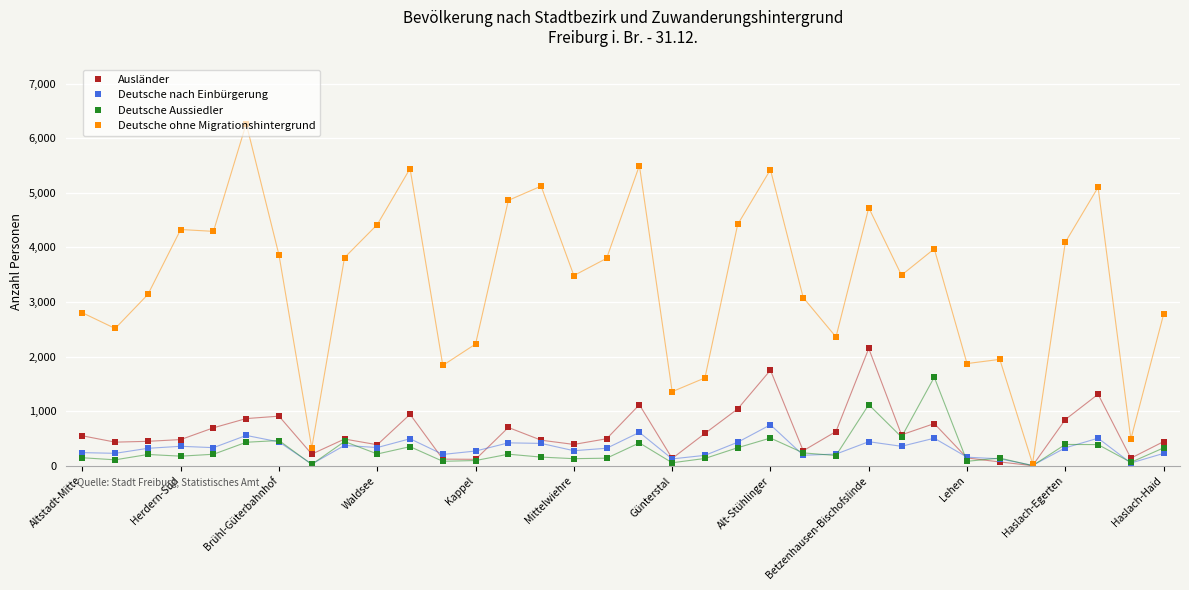

Which series has the largest range (max minus min)?

Deutsche ohne Migrationshintergrund